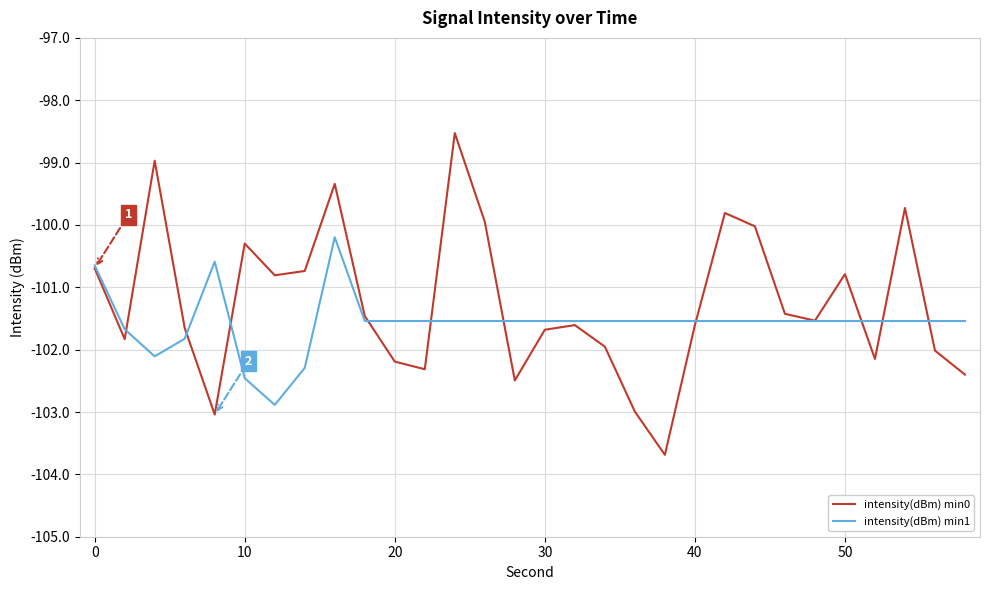

True or false: intensity(dBm) min1 and intensity(dBm) min0 intersect in this chart.

True